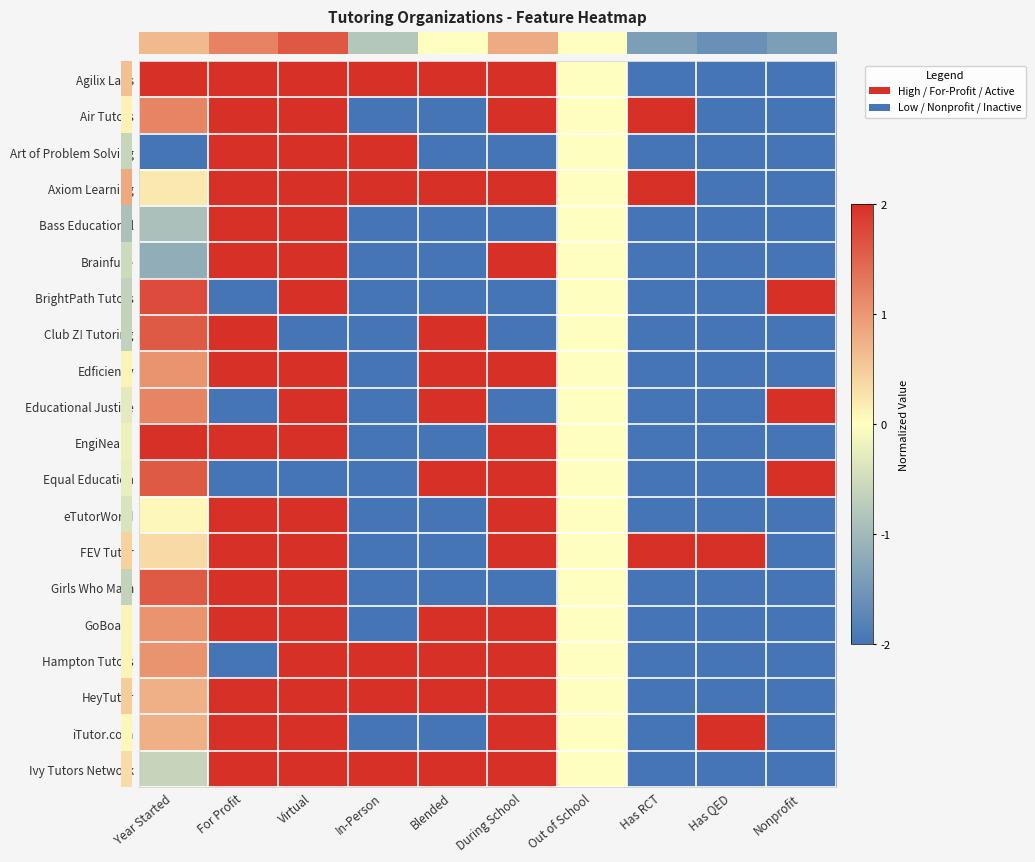

How many categories are shown in the chart?

10